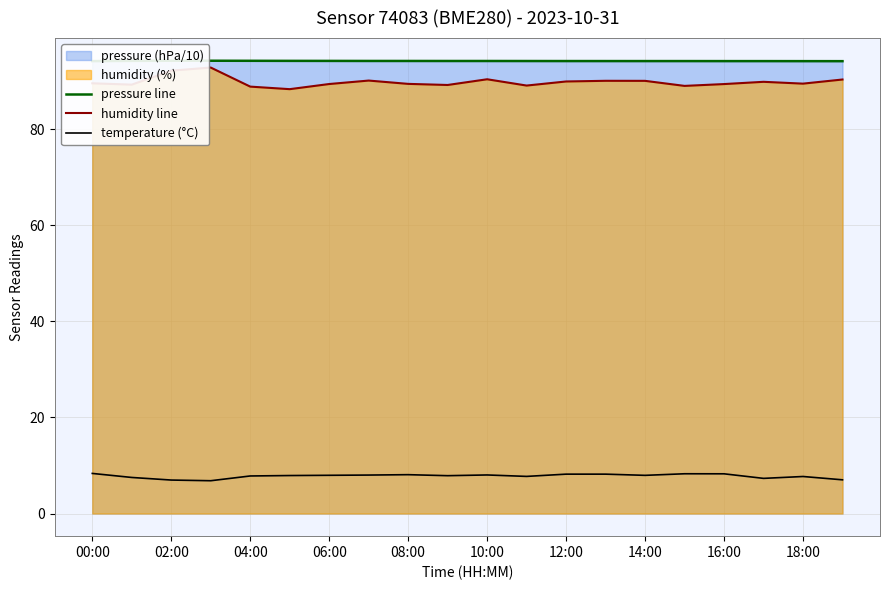

True or false: humidity line and pressure line cross at least once.

False